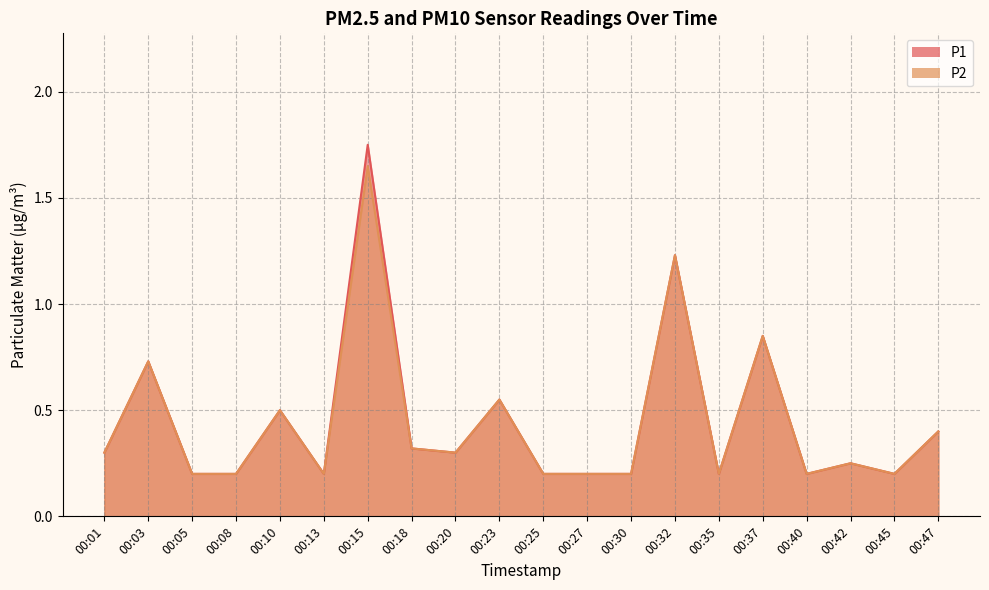

Read the P1 value at 00:32.

1.2